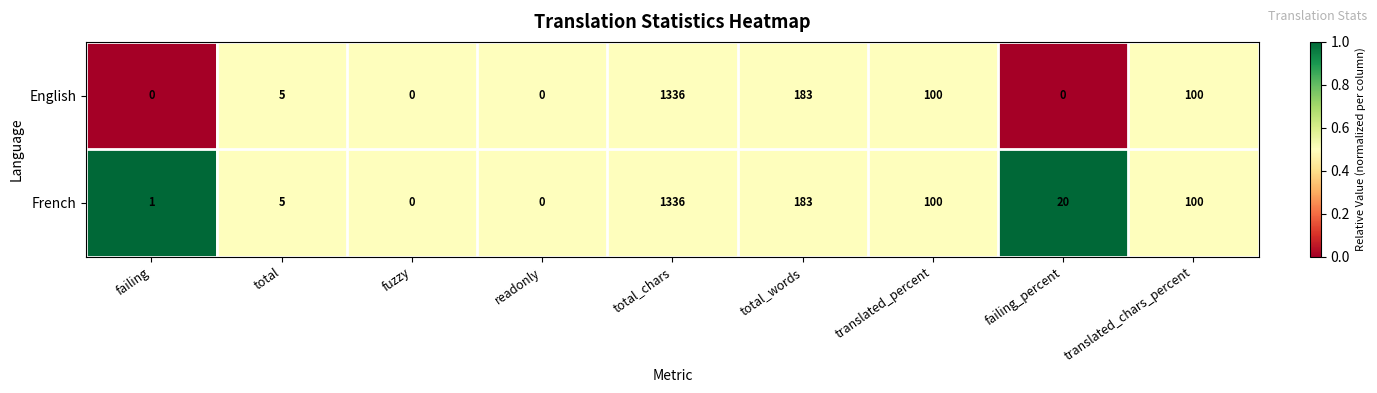

Reading right to left, list all the values displayed in this chart.

English: 100	0	100	183	1336	0	0	5	0
French: 100	20	100	183	1336	0	0	5	1